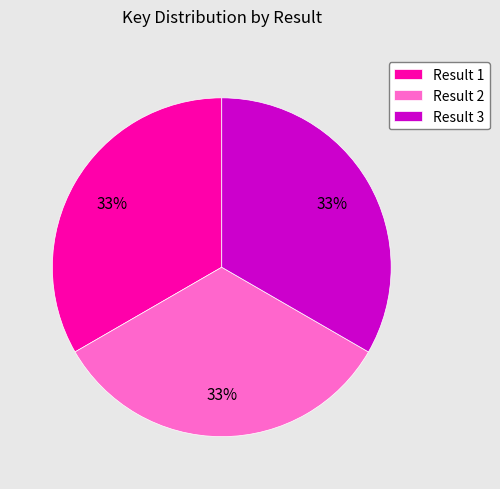

Do Result 1 and Result 3 together represent more than half of the pie?

Yes